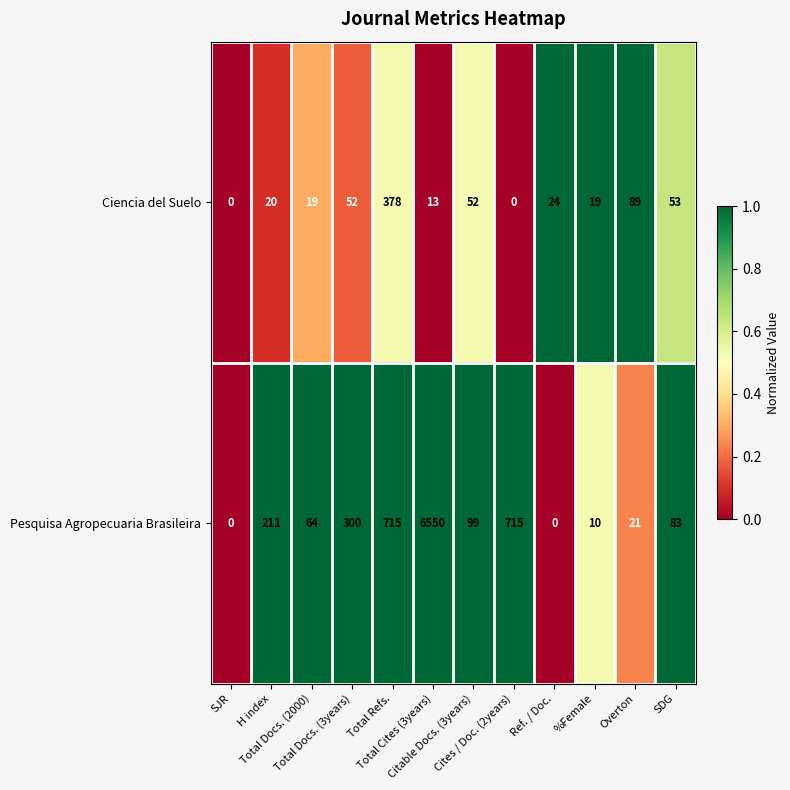

At which category is the sum across all series the highest?

Total Cites (3years)